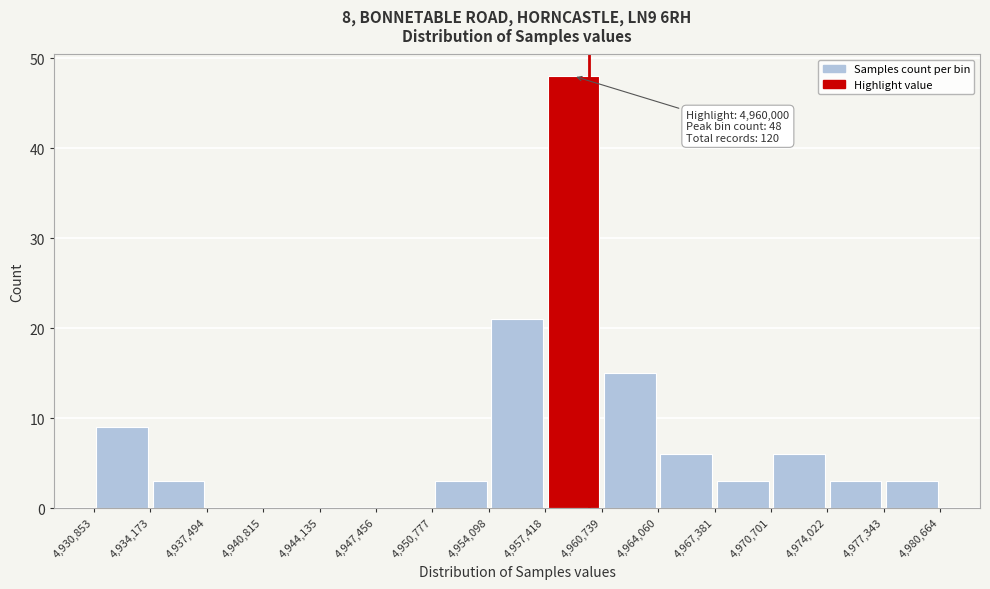

Over which range of the x-axis is the bar tallest?

4,957,418 to 4,960,739